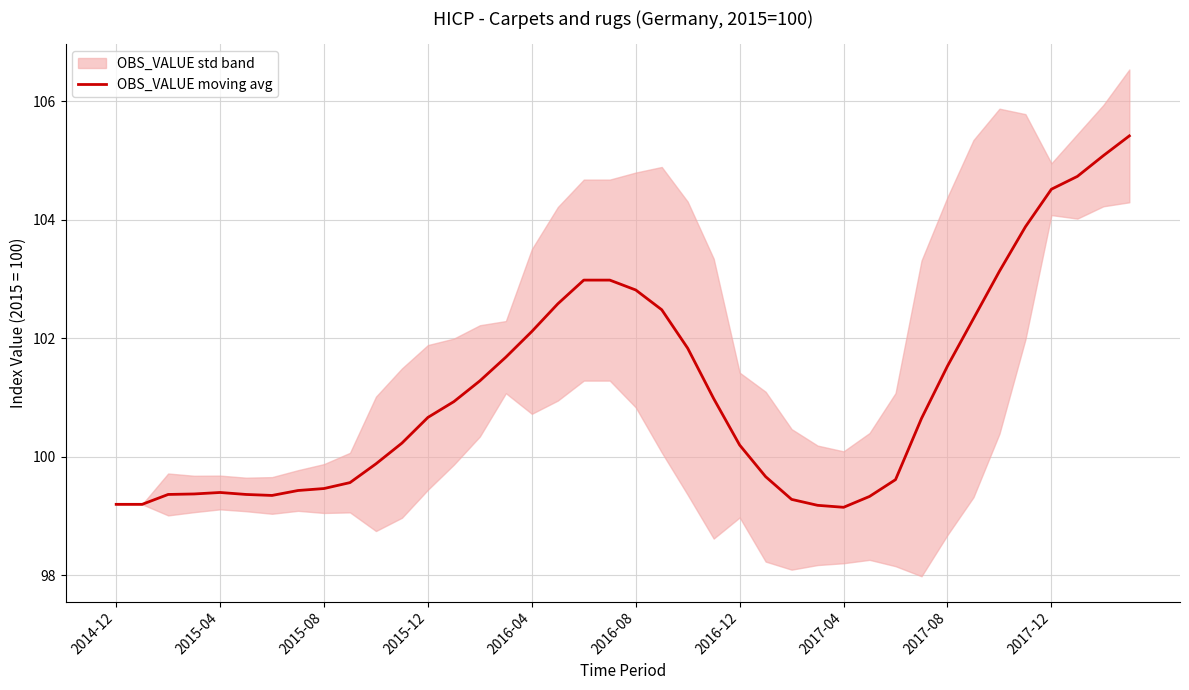

What is the highest value of the OBS_VALUE moving avg series?

105.4